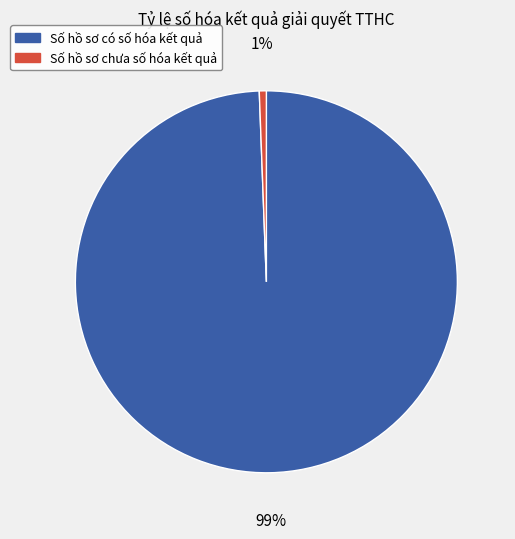

Is there a majority slice in this chart?

Yes